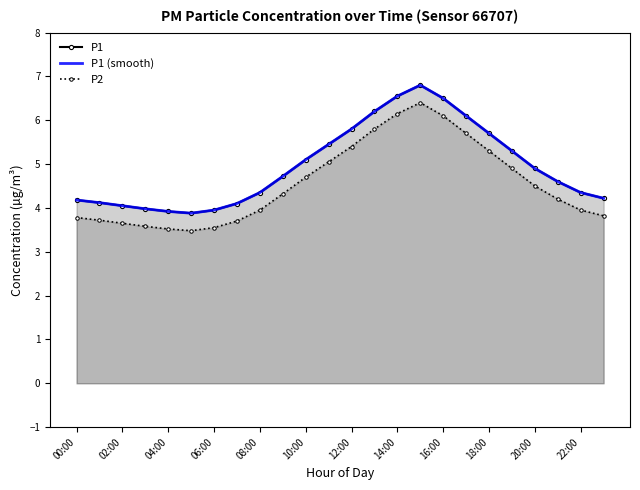

What is the difference between the highest and lowest values at 23?

0.4